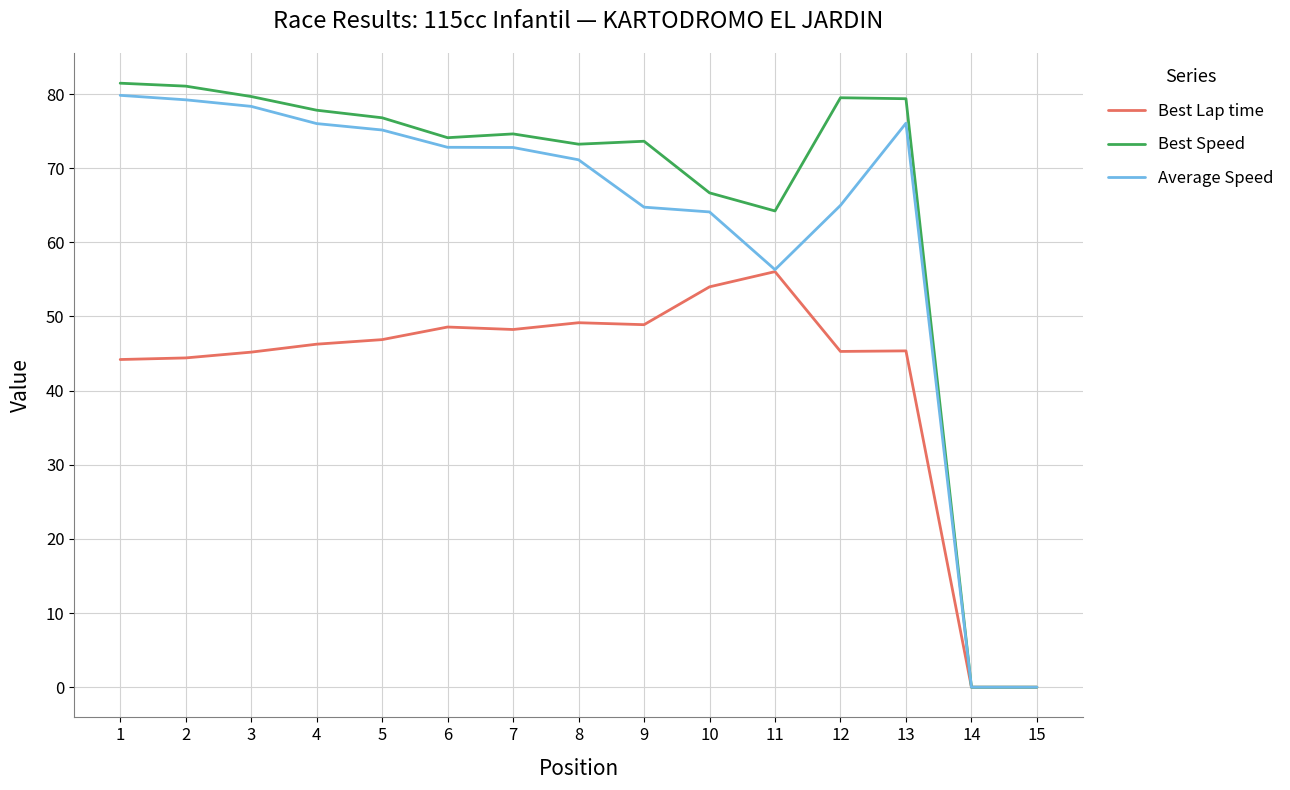

How many lines are shown in the chart?

3